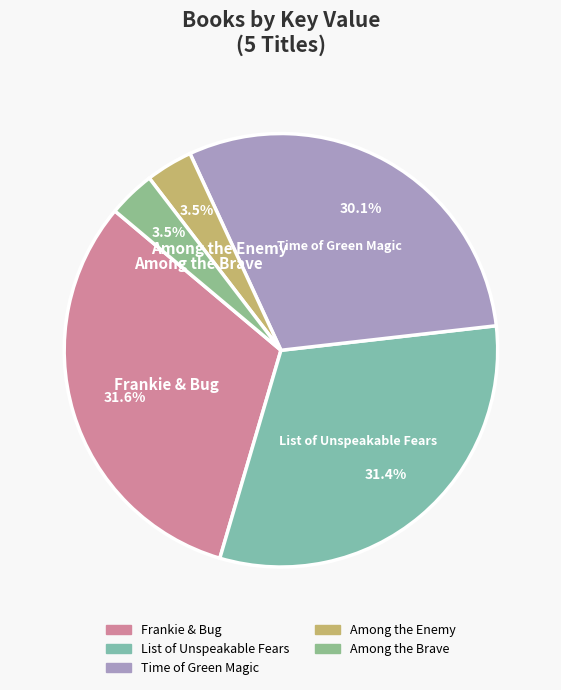

Does Time of Green Magic represent more than half of the total?

No